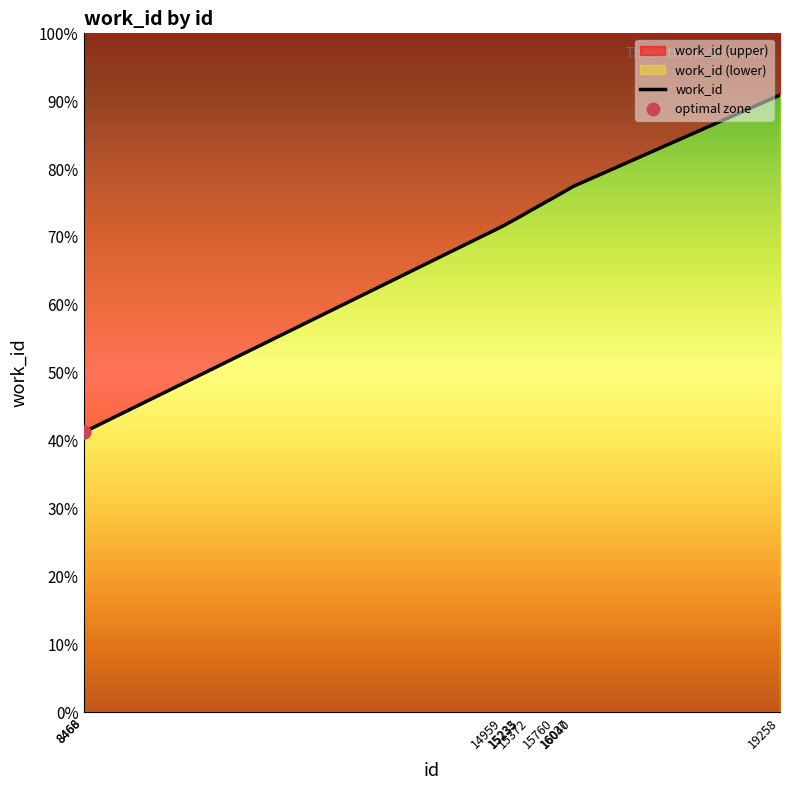

Which has a higher value, 19258 or 8466?

19258